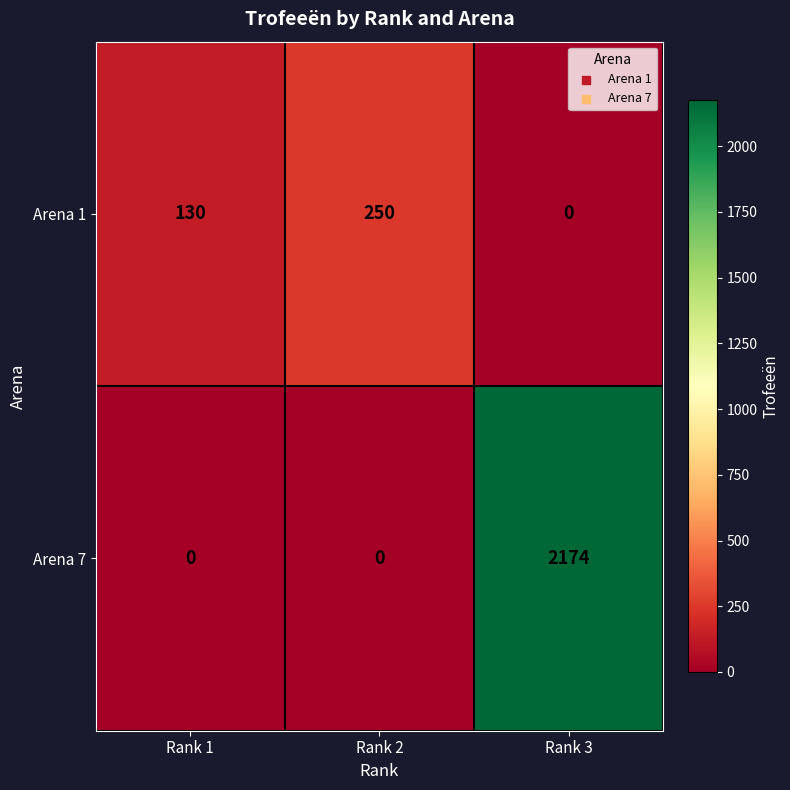

Rank the series at Rank 1 from lowest to highest value.

Arena 7, Arena 1